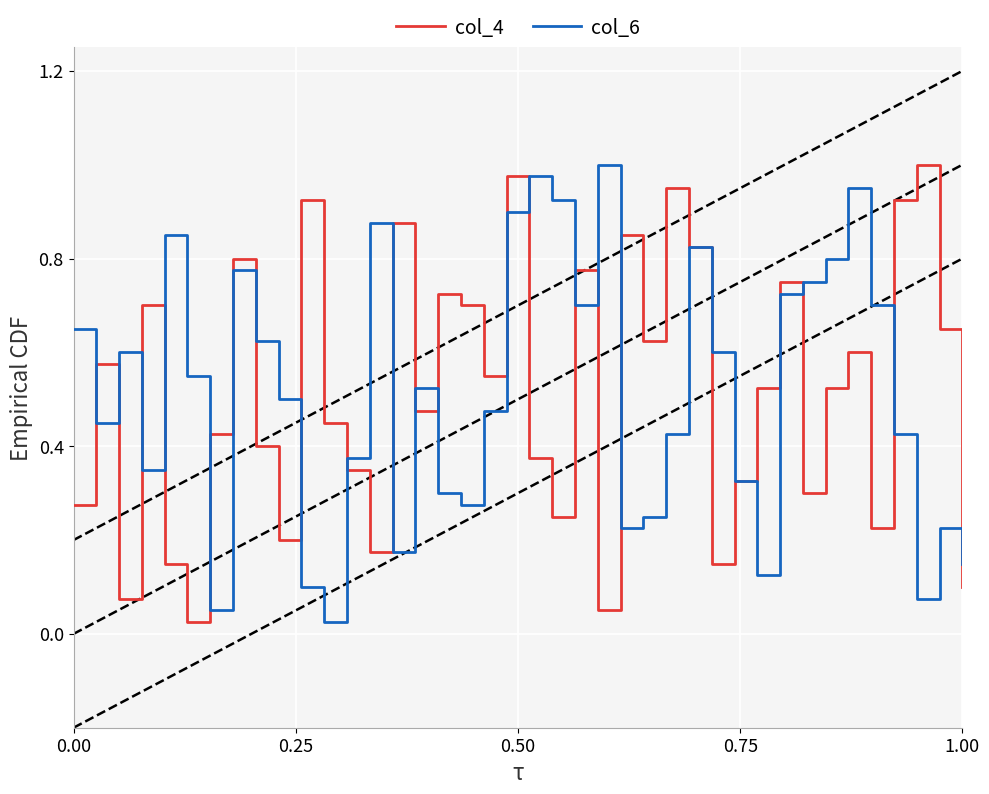

Between which two adjacent categories do col_4 and col_6 first intersect?

0.00 and 0.25